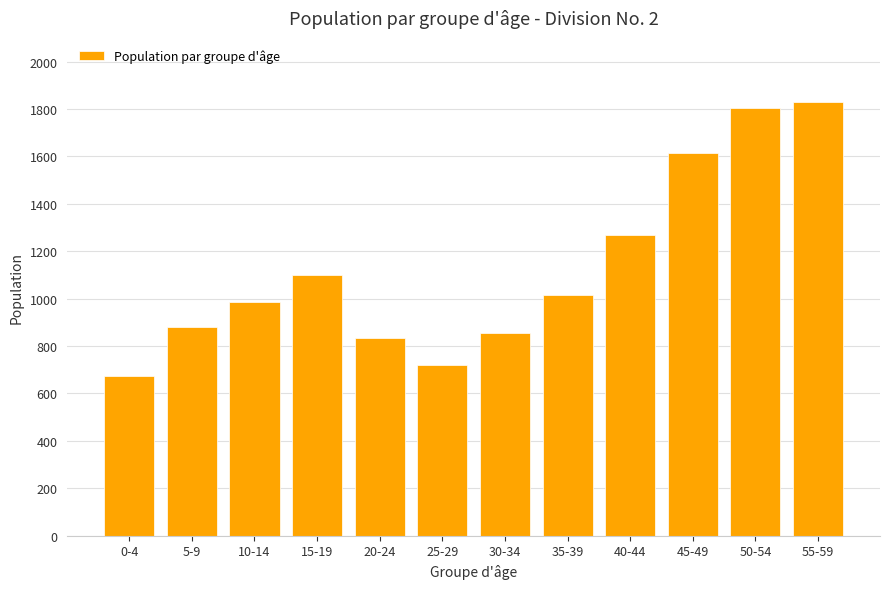

What is the difference between the values at 10-14 and 0-4?

310